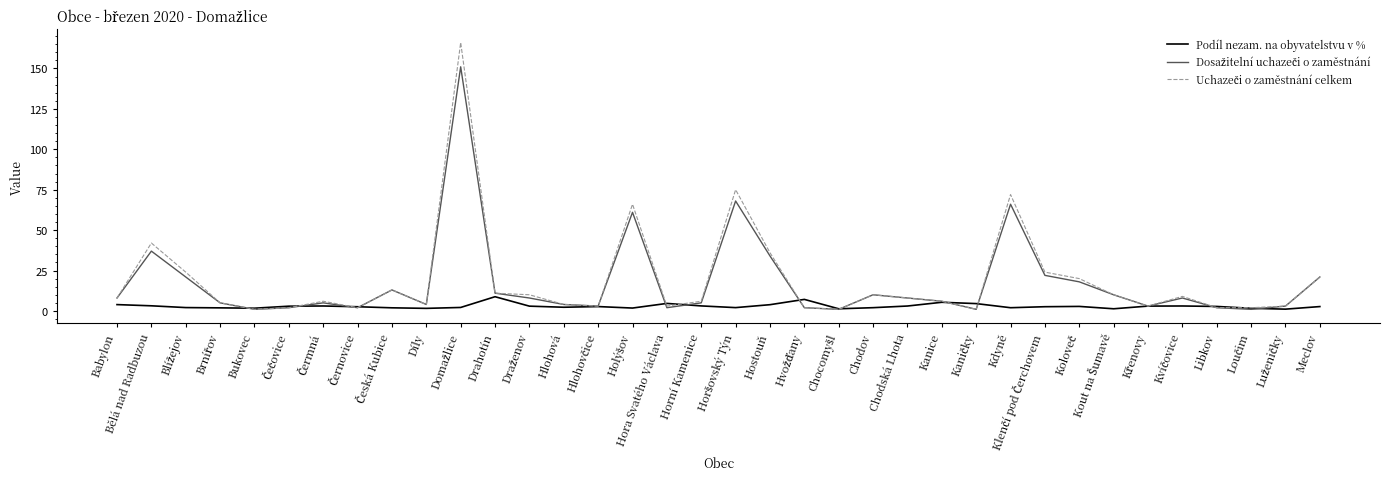

What is the spread (max minus min) of values at Hostouň?

32.1